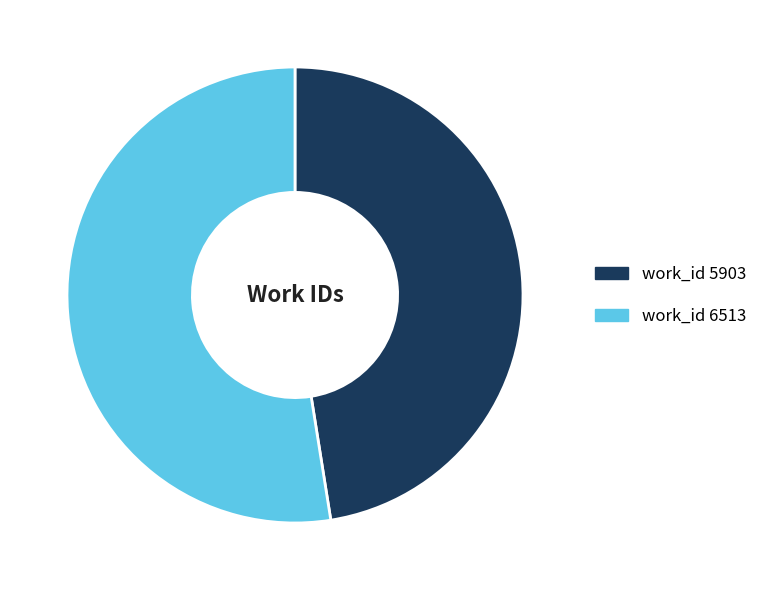

Does any single category account for the majority?

Yes